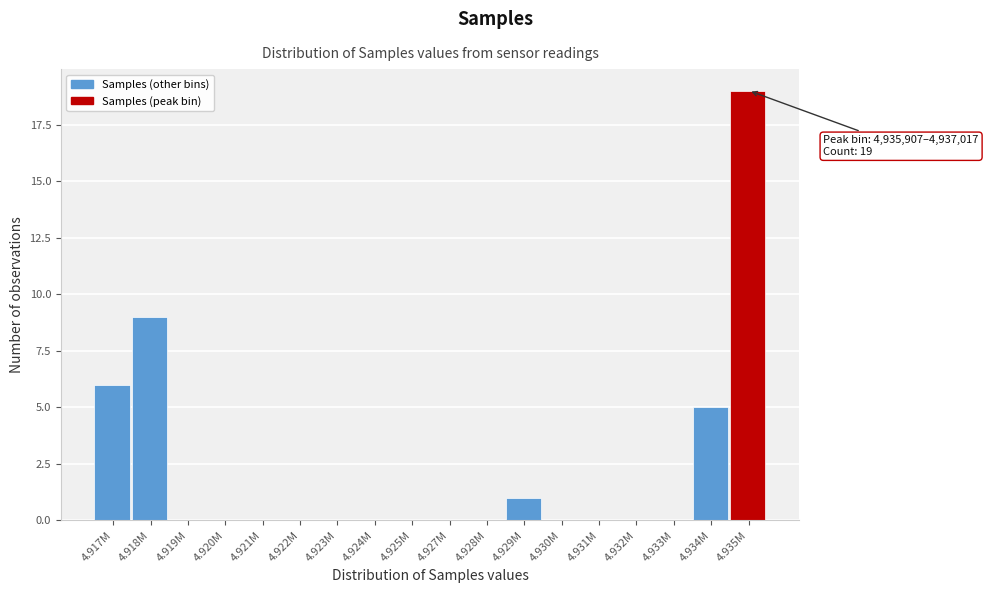

Reading left to right, extract all data points from this chart.

4.917M=6	4.918M=9	4.919M=0	4.920M=0	4.921M=0	4.922M=0	4.923M=0	4.924M=0	4.925M=0	4.927M=0	4.928M=0	4.929M=1	4.930M=0	4.931M=0	4.932M=0	4.933M=0	4.934M=5	4.935M=19